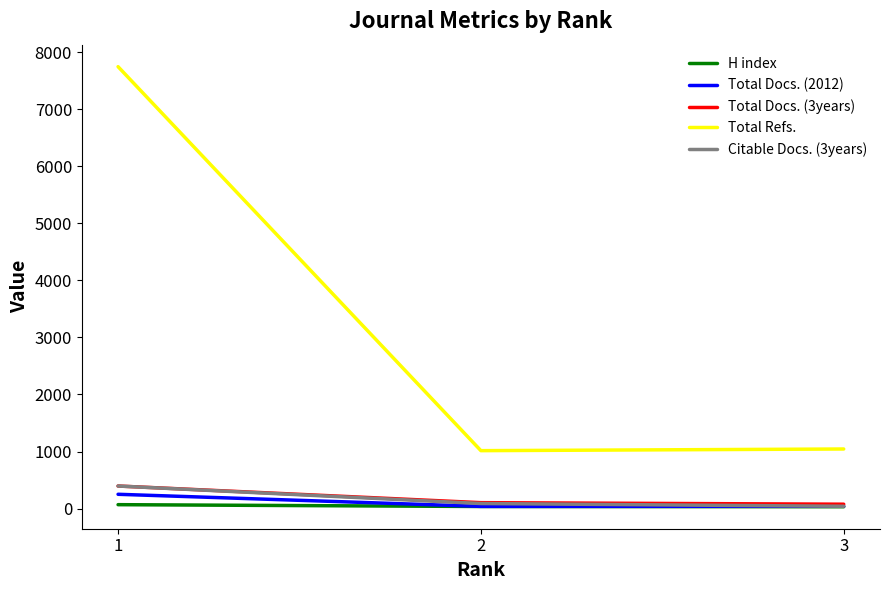

What is the difference between the maximum and second lowest values in the Total Refs. series?

6703